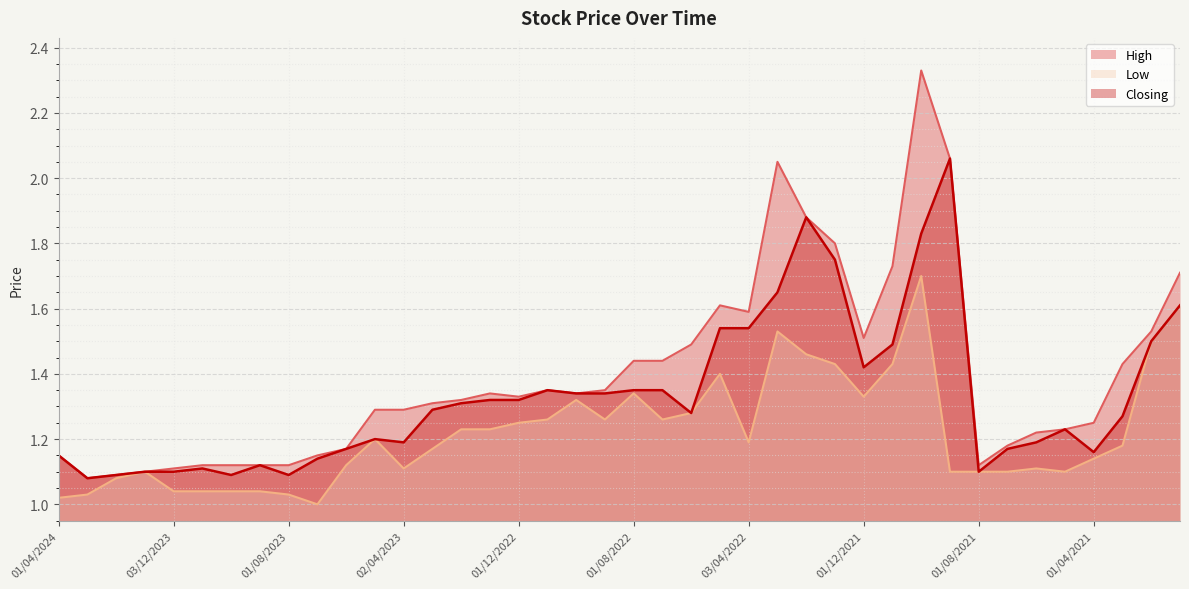

What is the value of the Closing point at the 16th from the left?

1.3